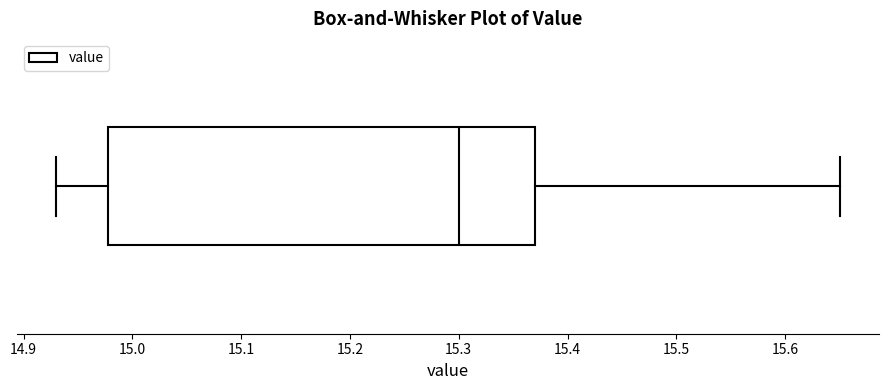

Where does the right whisker of the box end on the x-axis? The values are not printed on the chart, so give them approximately, as read against the axis.

15.65